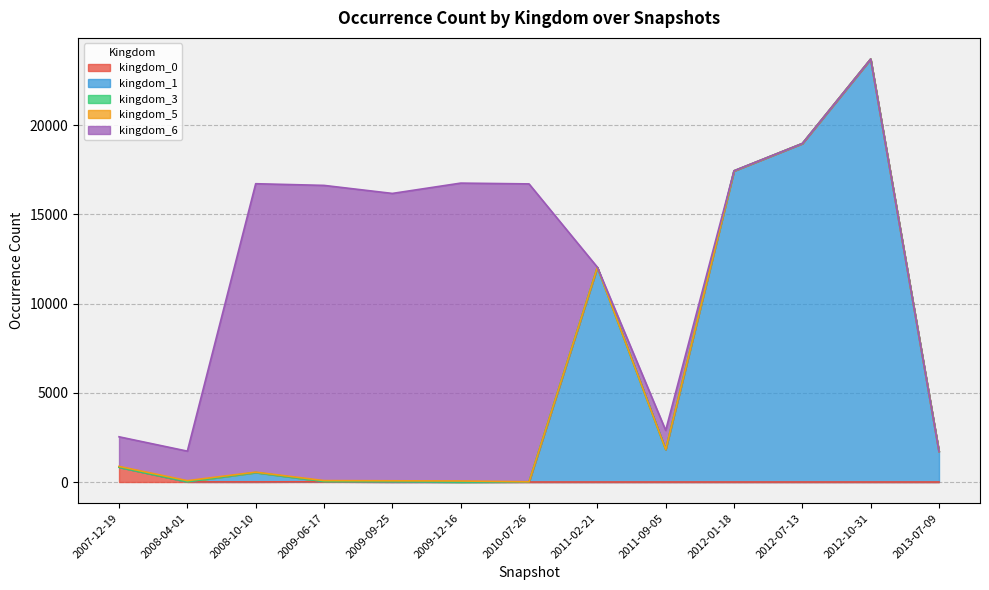

What is the spread (max minus min) of values at 2009-12-16?

16689